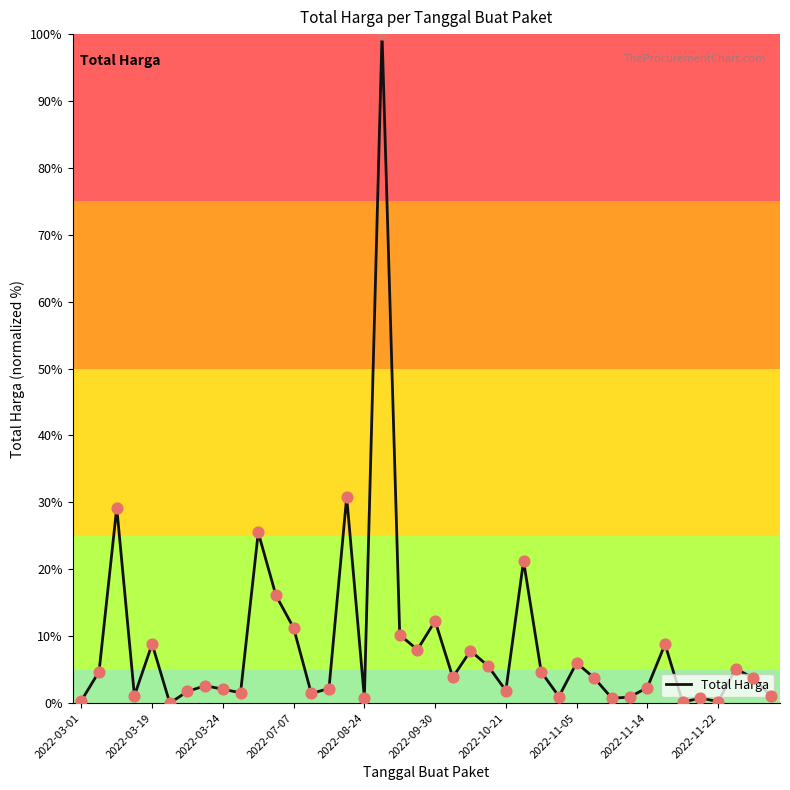

What is the difference between the maximum and minimum values?

100.0